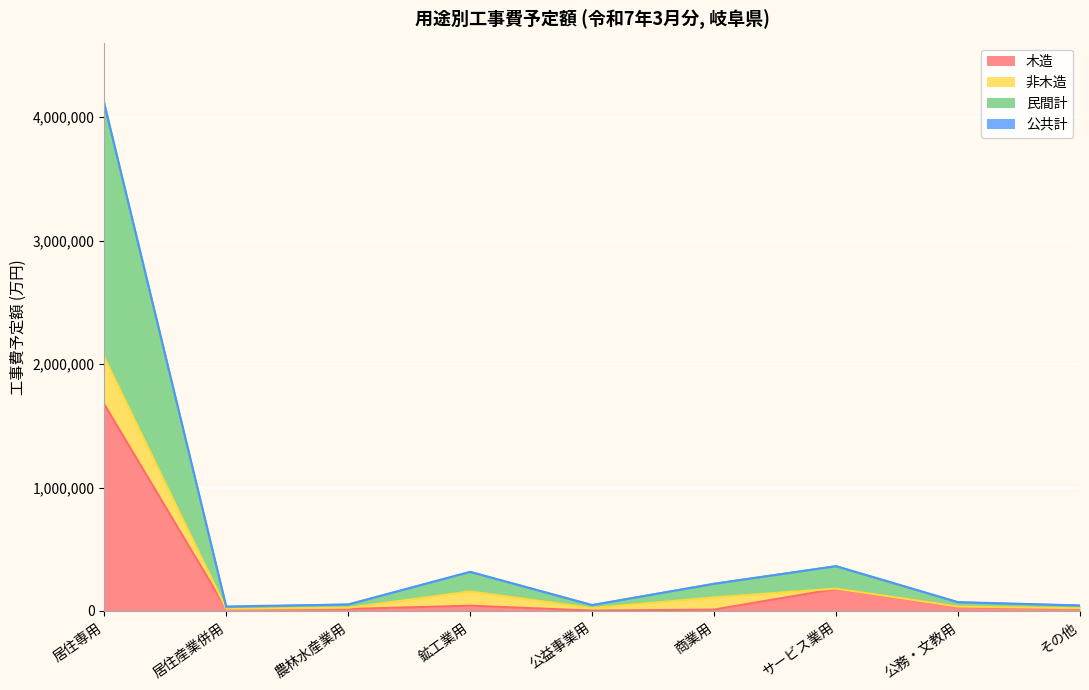

At which category is the sum across all series the highest?

居住専用